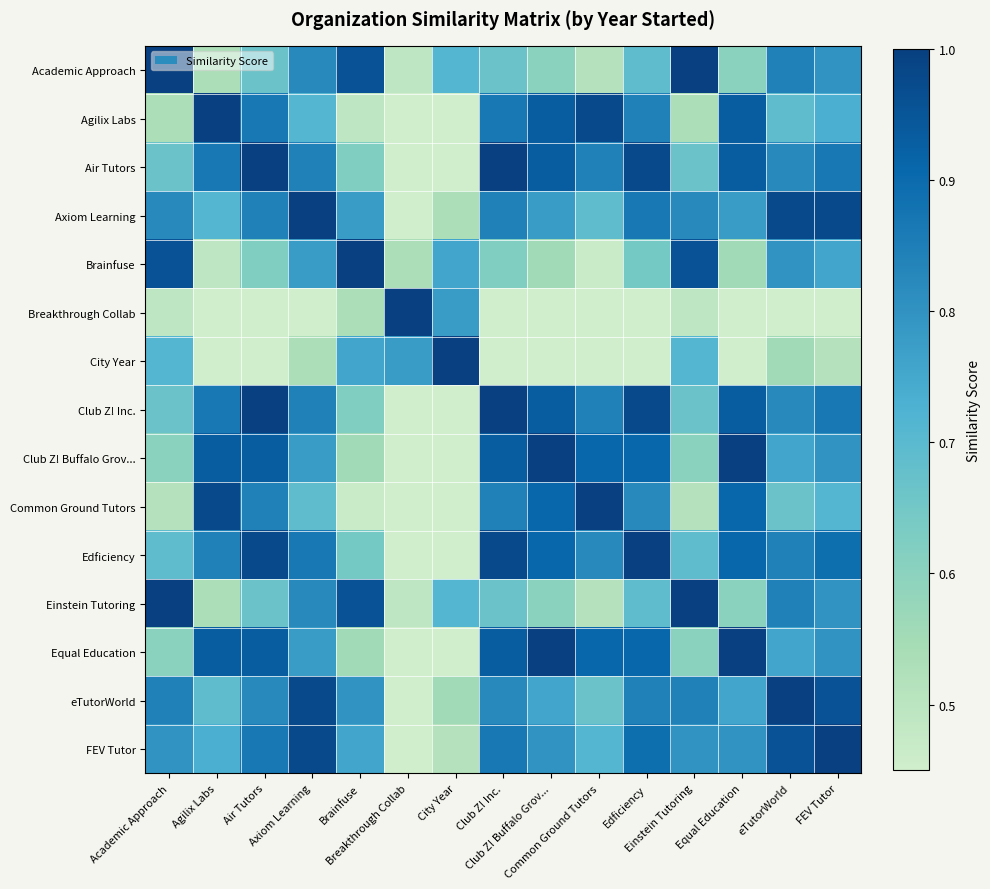

Which category has the lowest value across all series?

Common Ground Tutors